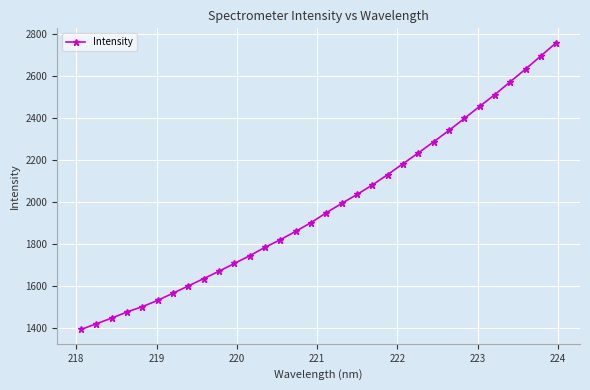

Does the chart display data point markers on the line(s)?

Yes